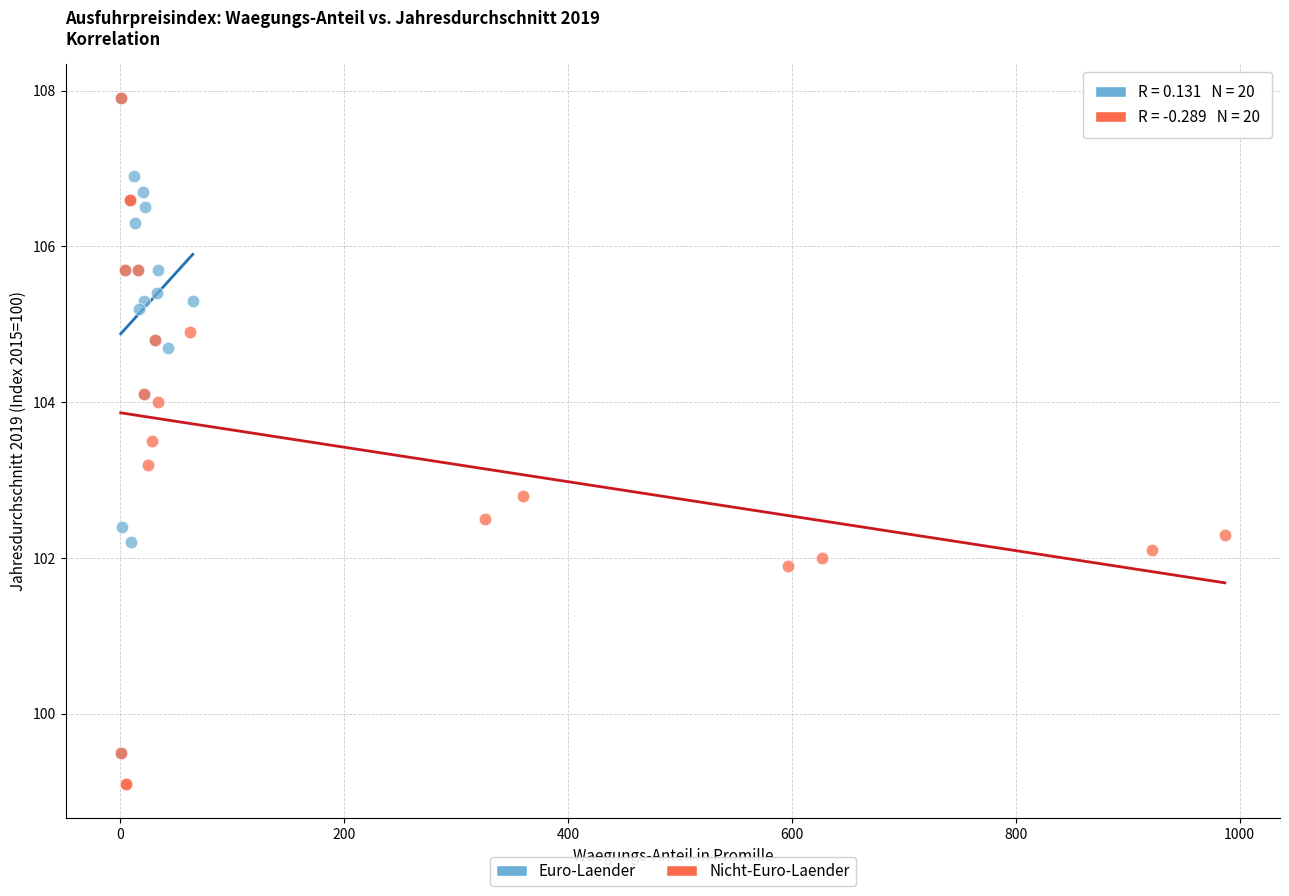

What are all the series names shown in the legend?

Euro-Laender, Nicht-Euro-Laender